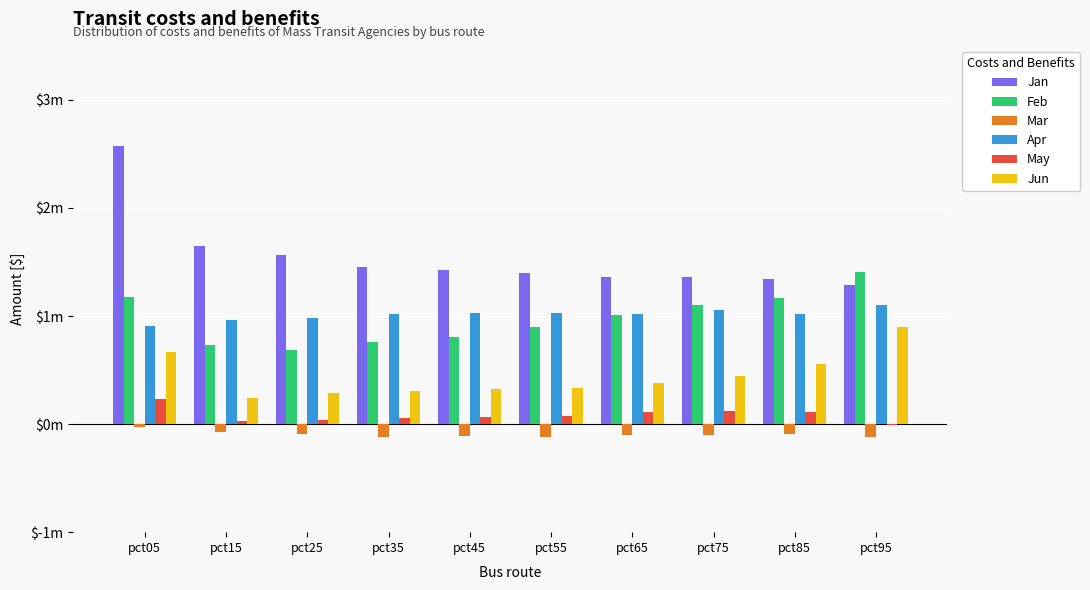

True or false: Mar has a value of -0.1 at pct85.

True